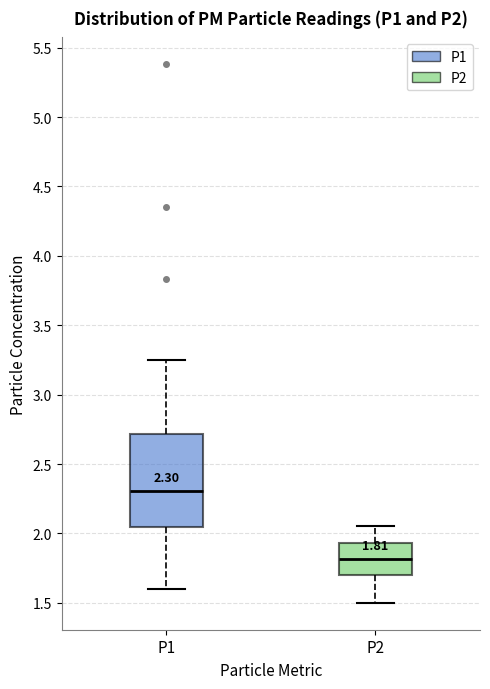

Which box's median line is the highest?

P1